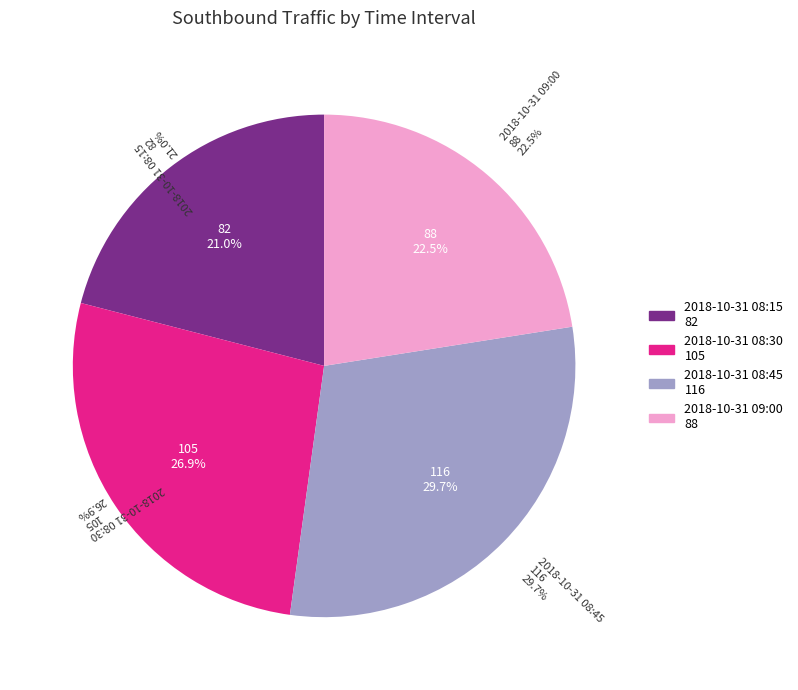

Rank the categories by value from highest to lowest.

2018-10-31 08:45, 2018-10-31 08:30, 2018-10-31 09:00, 2018-10-31 08:15